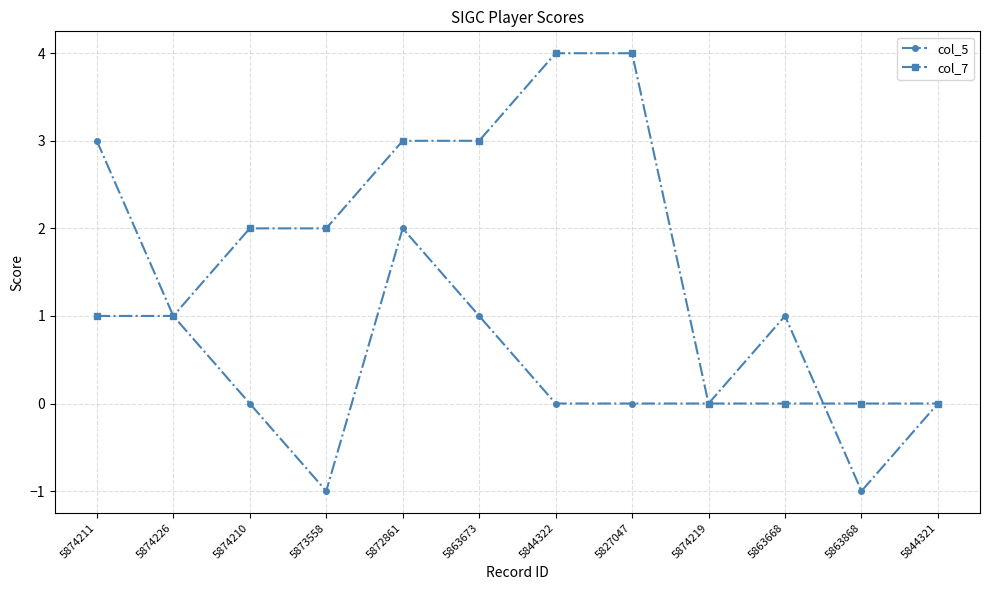

What is the greatest value displayed?

4